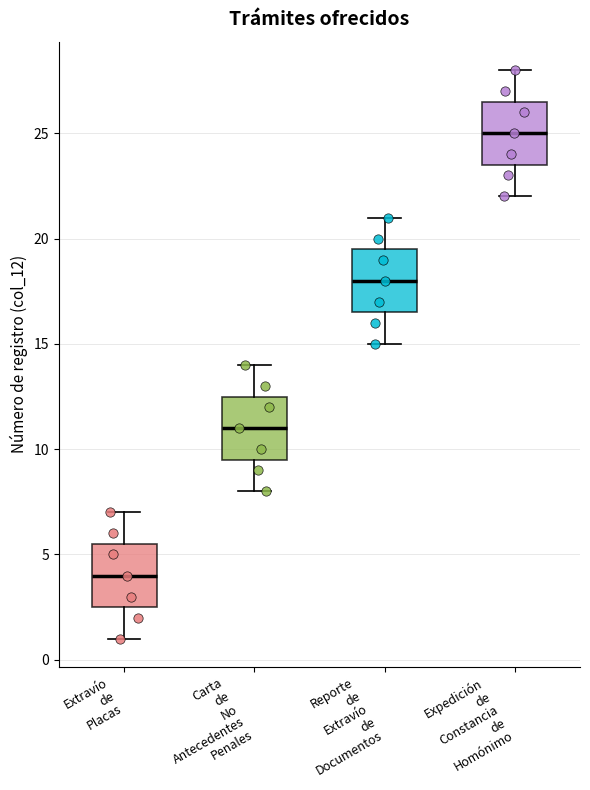

Where does the upper whisker of the box for Extravío de Placas end on the y-axis? The values are not printed on the chart, so give them approximately, as read against the axis.

7.0